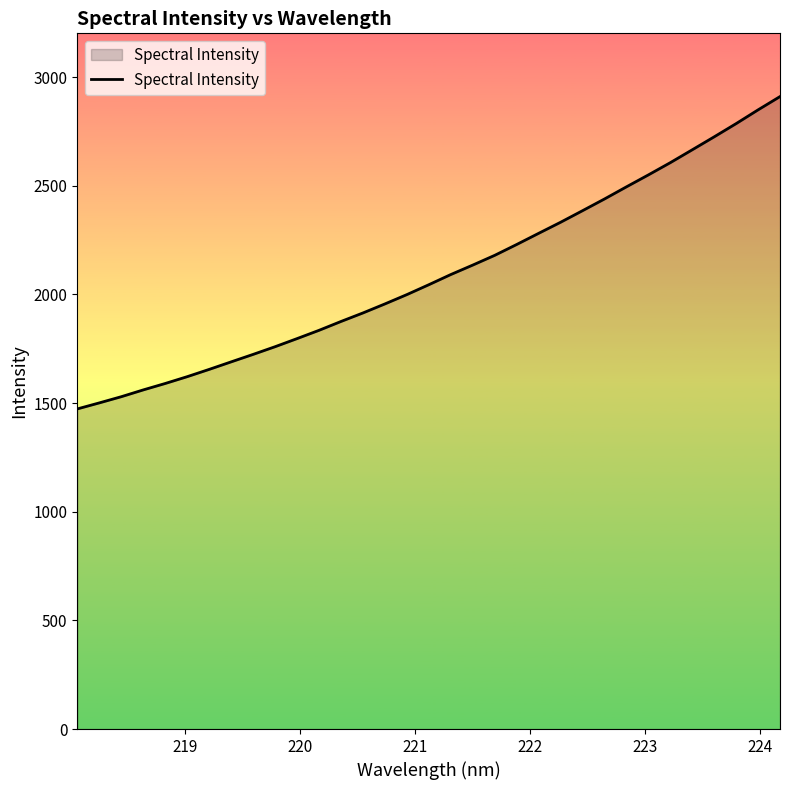

Reading left to right, transcribe all the data shown in this chart.

1473.1	1500.8	1529.3	1560.6	1590.2	1621.5	1655.0	1689.7	1724.0	1759.4	1796.7	1834.9	1875.6	1914.8	1956.4	1999.3	2044.8	2091.6	2135.1	2180.0	2229.9	2281.2	2332.1	2385.4	2439.3	2495.1	2550.1	2606.4	2665.7	2725.2	2786.1	2849.4	2910.5